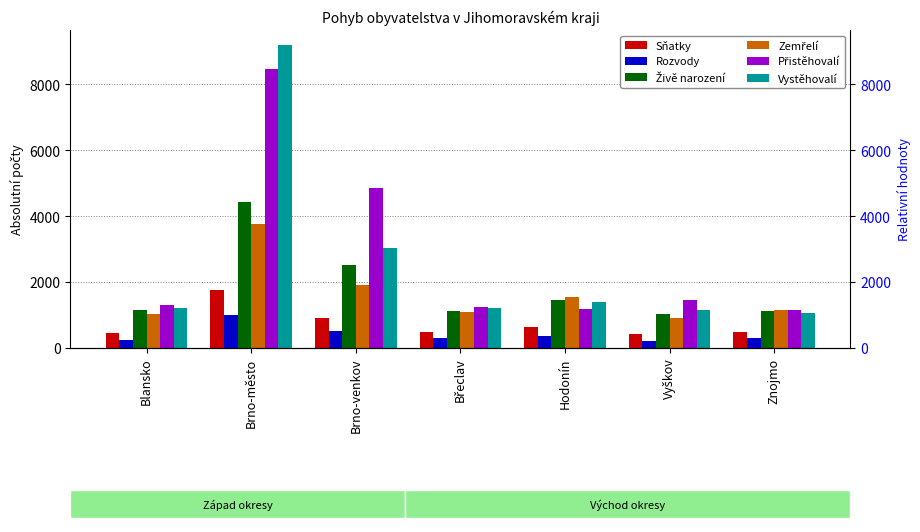

At which label does Rozvody reach its minimum?

Vyškov